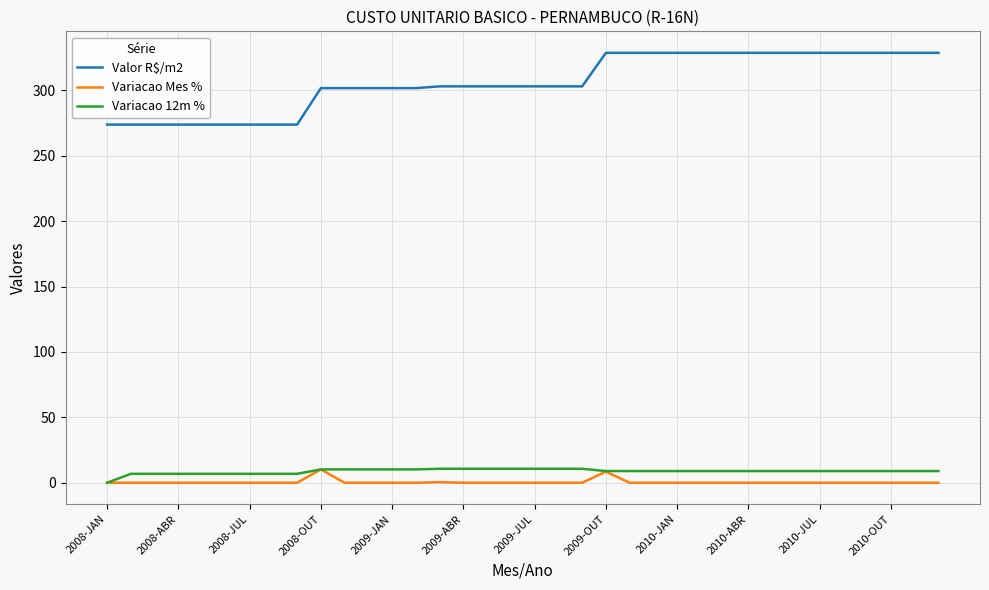

True or false: Valor R$/m2 and Variacao 12m % intersect in this chart.

False